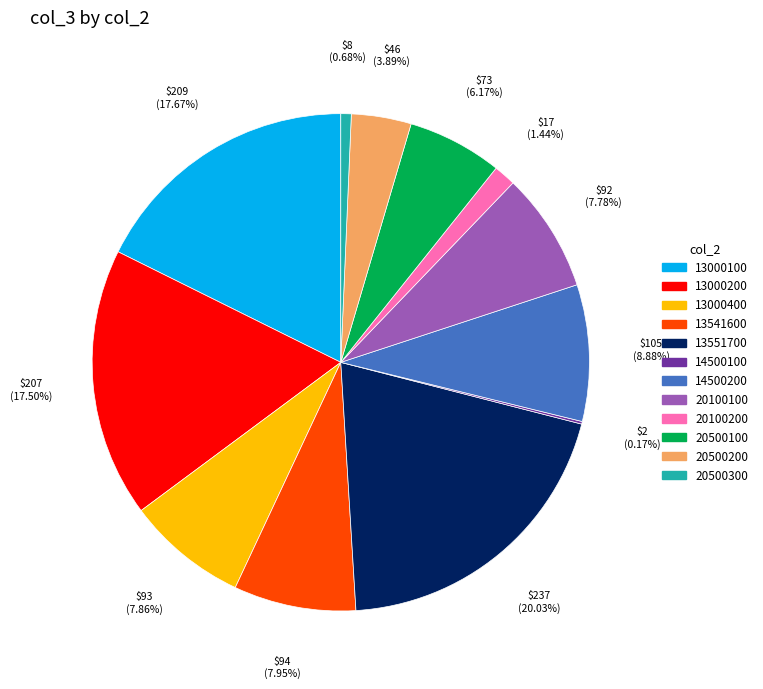

What is the ratio of the value at 13541600 to the value at 20100100?

1.0